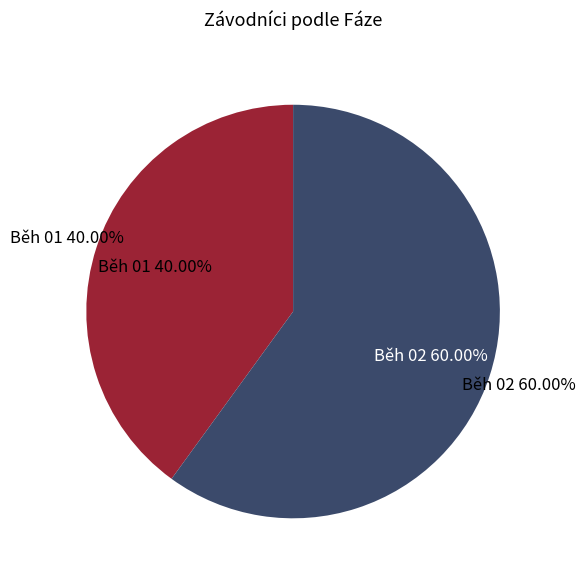

To the nearest percent, what portion does Běh 01 represent?

40%